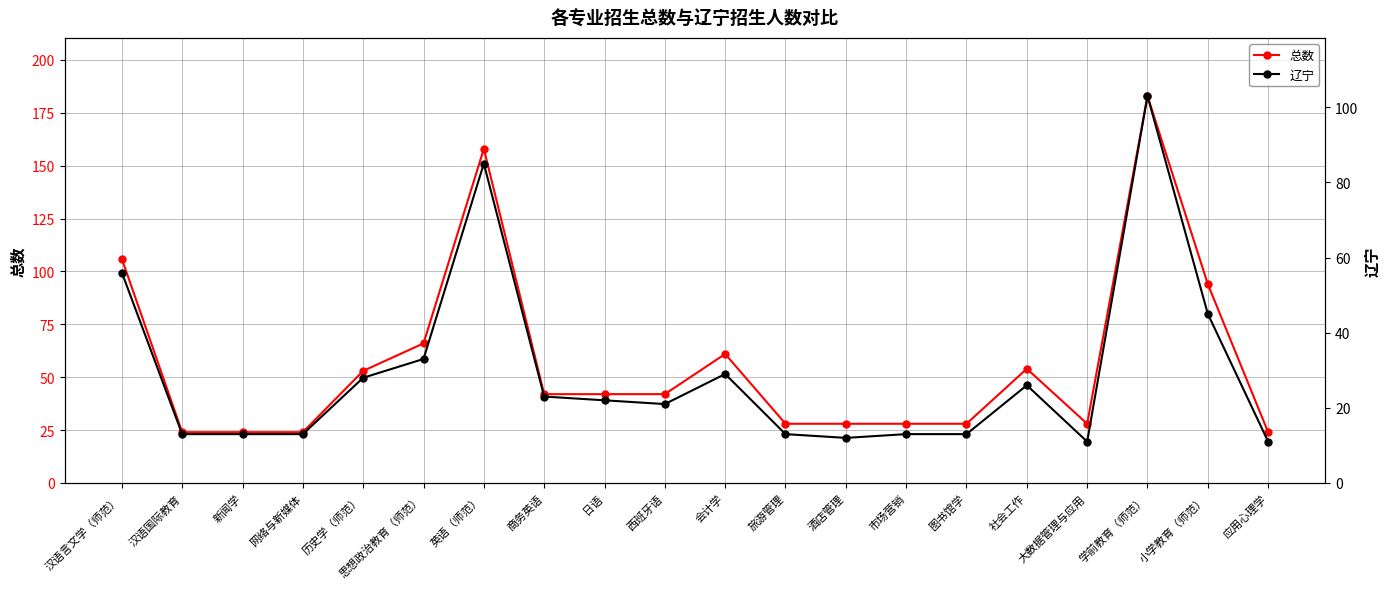

List the series in order of their peak value, highest first.

总数, 辽宁